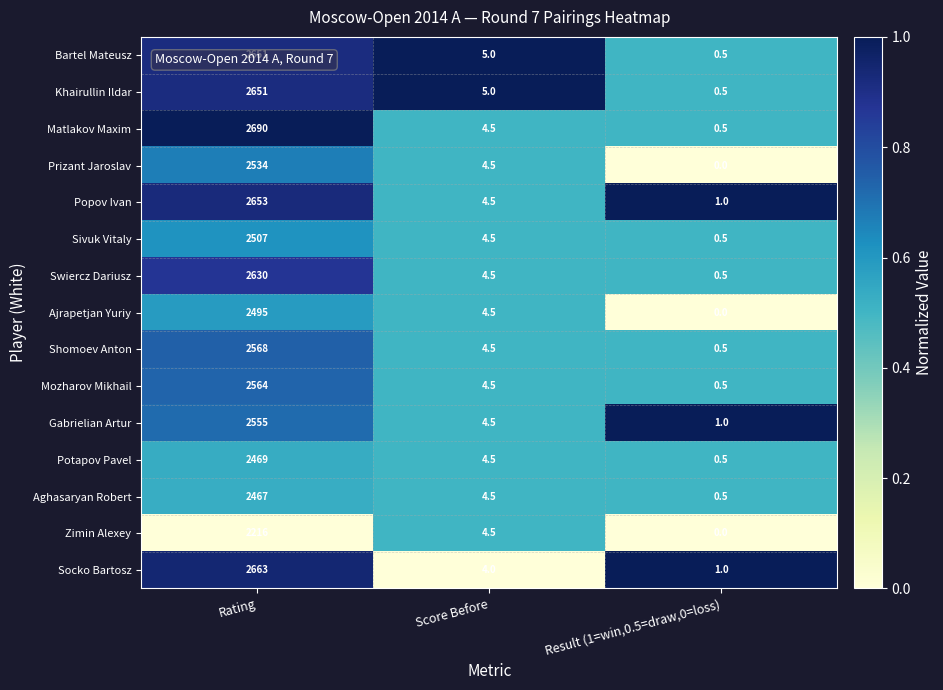

What is the spread (max minus min) of values at Score Before?

1.0